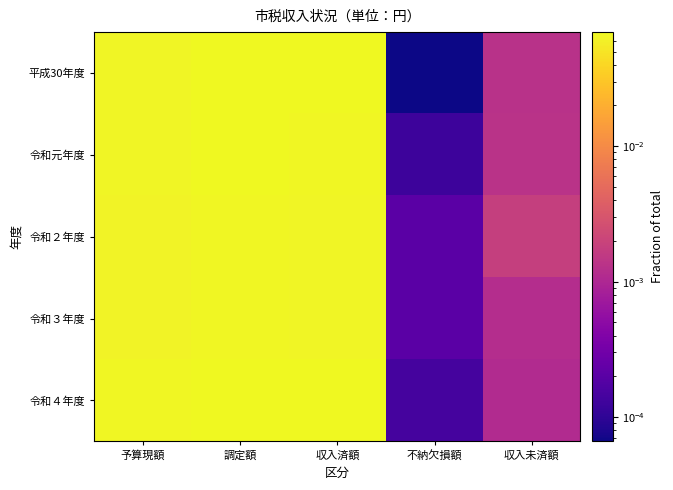

Which series has the largest range (max minus min)?

令和４年度